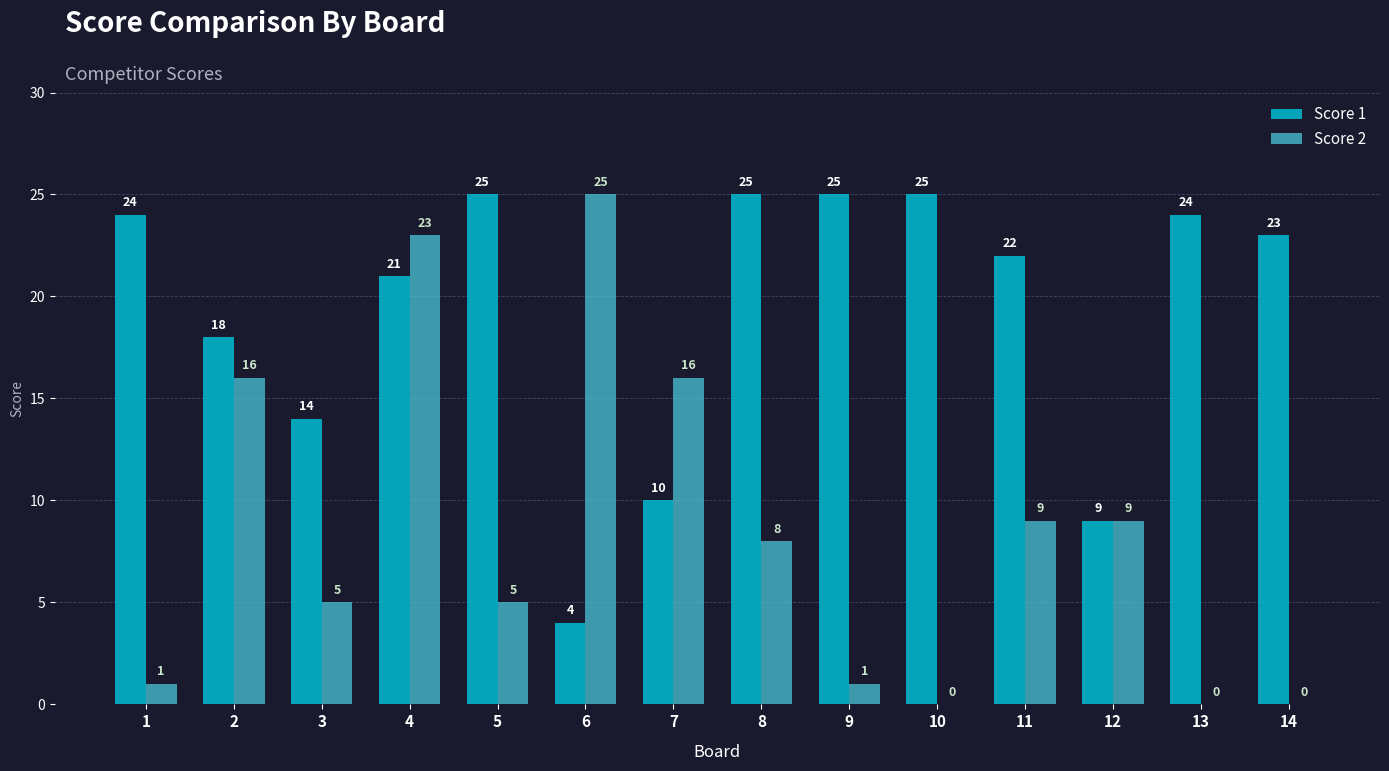

What is the maximum value for Score 2?

25